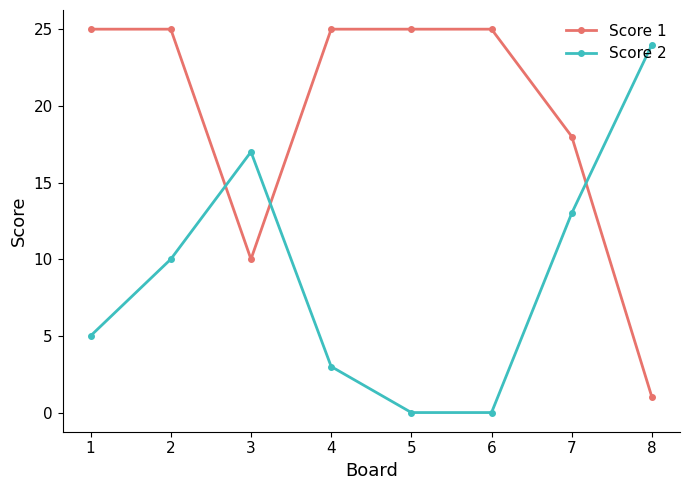

What is the spread (max minus min) of values at 8?

23